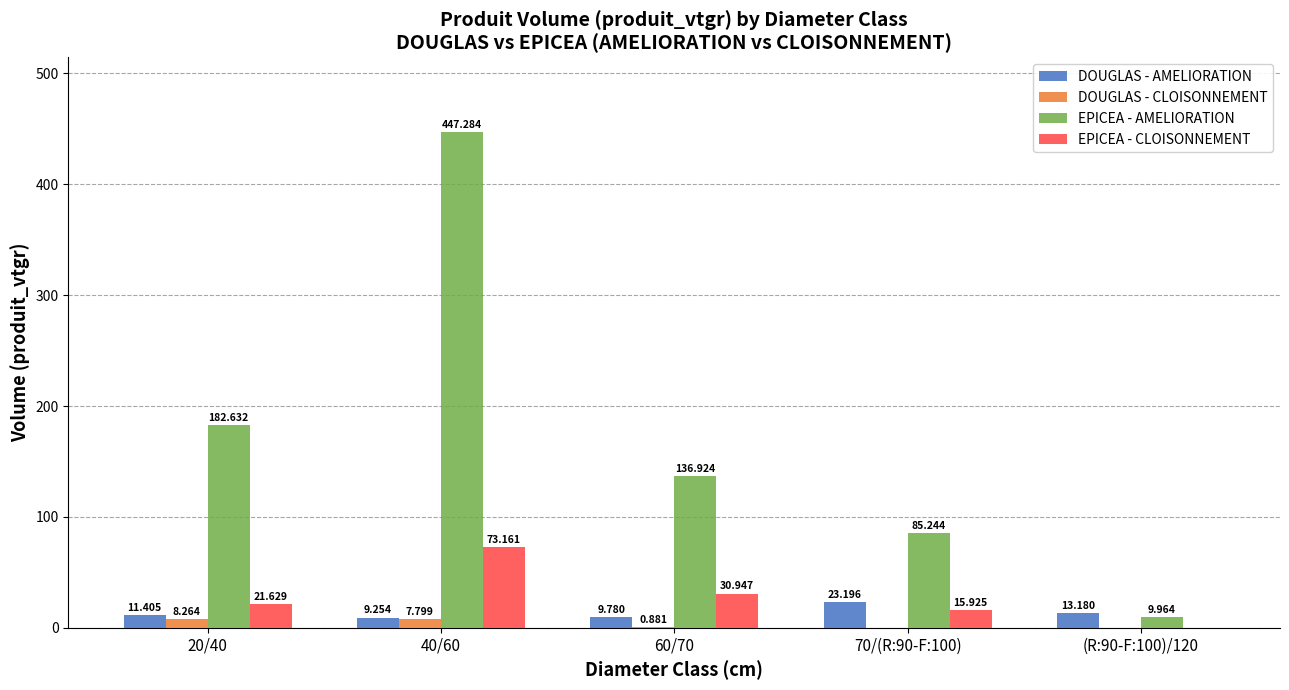

What is the greatest value displayed?

447.3